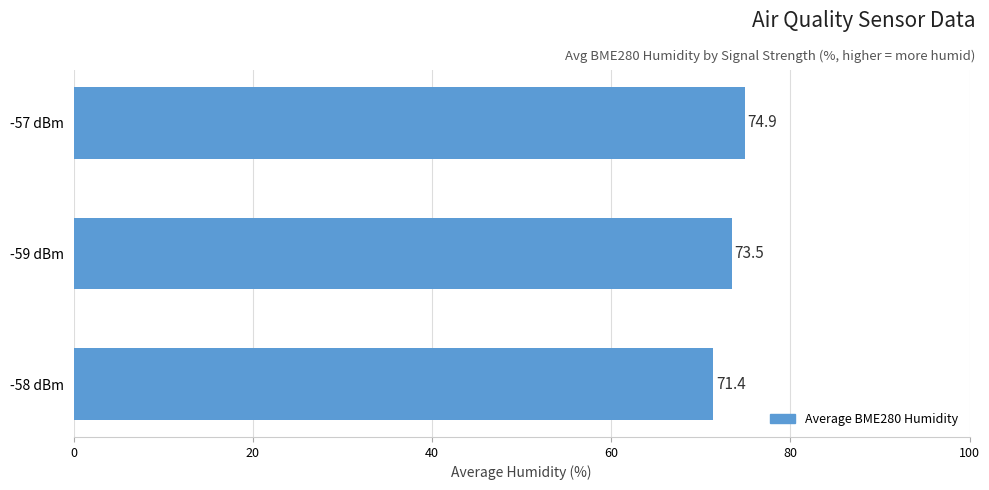

Is it true that the value at -58 dBm is 71.4?

True